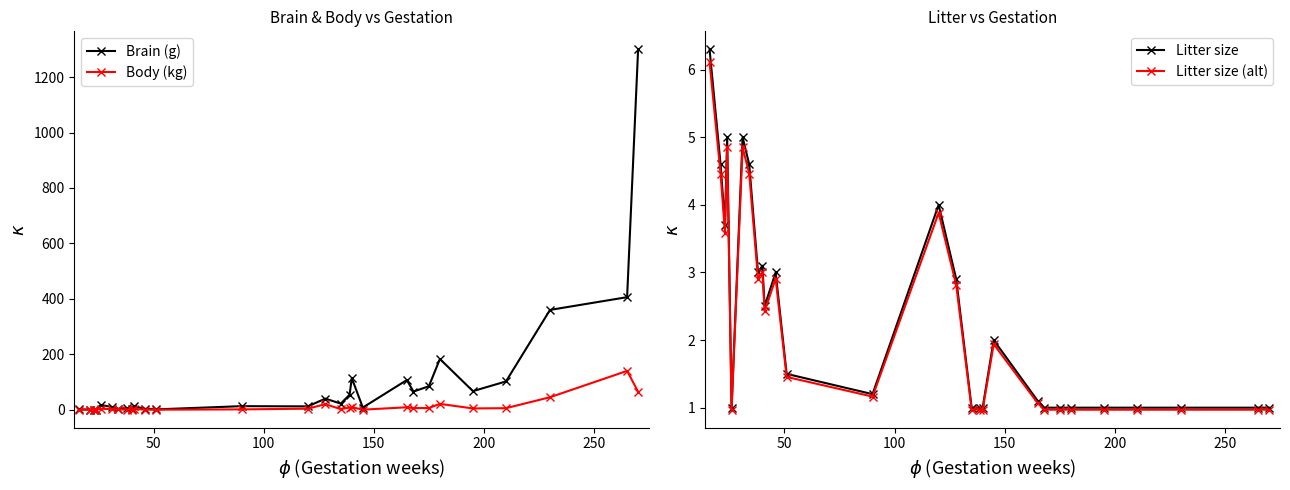

Reading left to right, extract all data points from this chart.

Brain (g): 1.1	0.7	0.7	0.5	17.5	9.6	3.5	6.2	1.9	13.3	3.1	1.1	12.8	12.0	40.0	22.0	54.0	114.0	7.8	107.0	65.5	84.6	183.0	67.0	102.0	360.0	406.0	1300.0
Body (kg): 0.1	0.0	0.0	0.0	3.5	2.2	0.9	0.3	0.1	2.9	0.1	0.0	1.2	3.7	20.0	2.1	7.7	9.1	0.2	8.7	5.8	6.0	21.0	4.6	5.5	45.0	140.0	65.0
Litter size: 6.3	4.6	3.7	5.0	1.0	5.0	4.6	3.0	3.1	2.5	3.0	1.5	1.2	4.0	2.9	1.0	1.0	1.0	2.0	1.1	1.0	1.0	1.0	1.0	1.0	1.0	1.0	1.0
Litter size (alt): 6.1	4.5	3.6	4.8	1.0	4.8	4.5	2.9	3.0	2.4	2.9	1.5	1.2	3.9	2.8	1.0	1.0	1.0	1.9	1.1	1.0	1.0	1.0	1.0	1.0	1.0	1.0	1.0